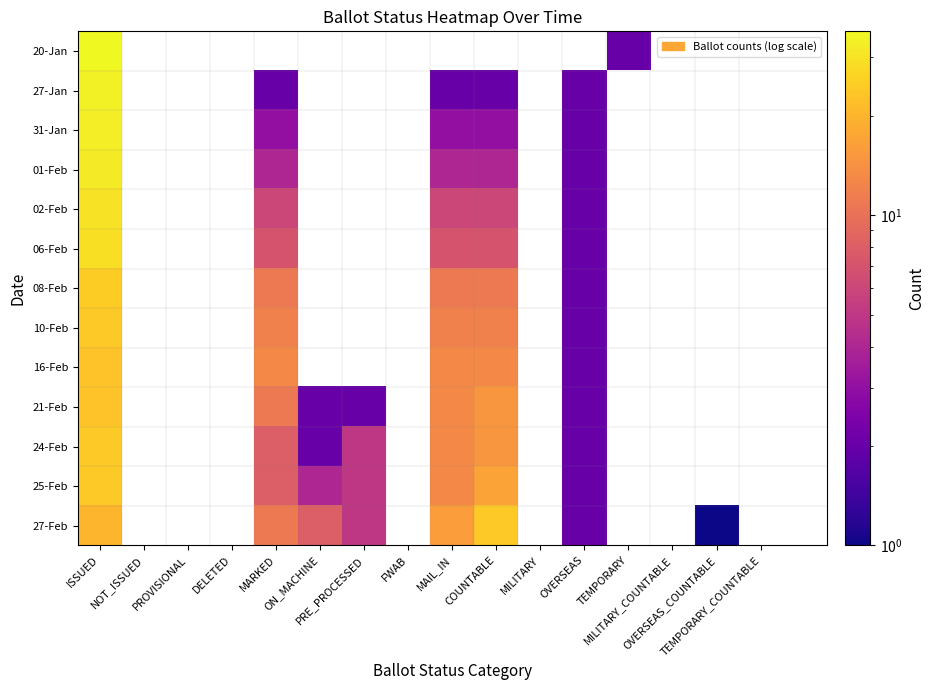

List the series in order of their peak value, lowest first.

16-Feb, 21-Feb, 10-Feb, 24-Feb, 25-Feb, 27-Feb, 08-Feb, 06-Feb, 02-Feb, 01-Feb, 31-Jan, 27-Jan, 20-Jan